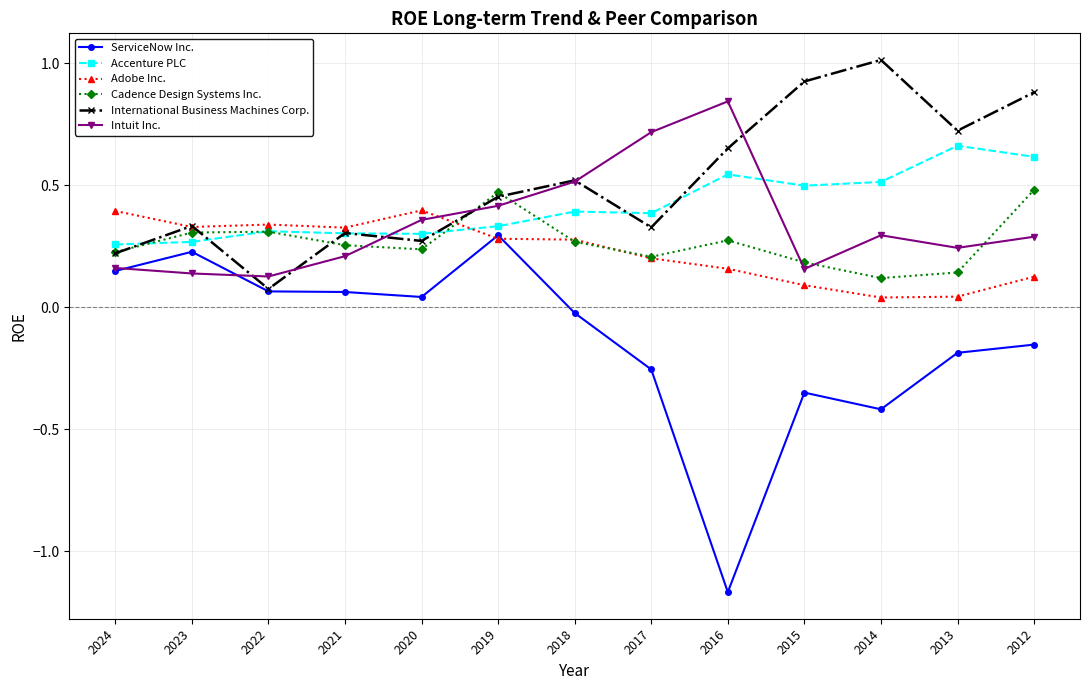

At how many categories does at least one series exceed 0?

13